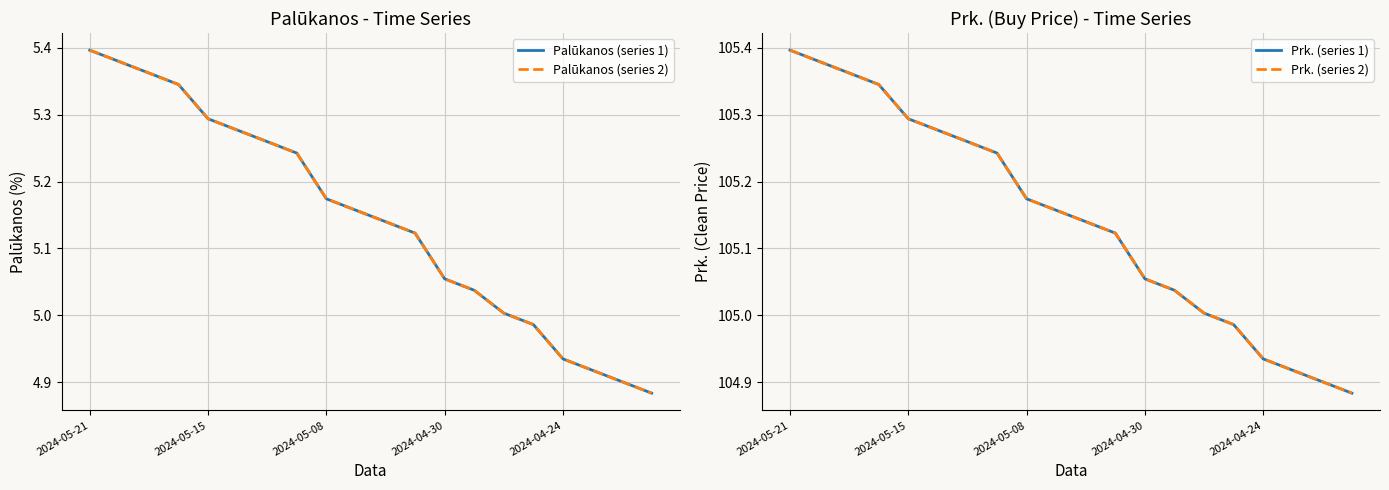

The value of Prk. (series 2) at 14 is 24.0. True or false?

False